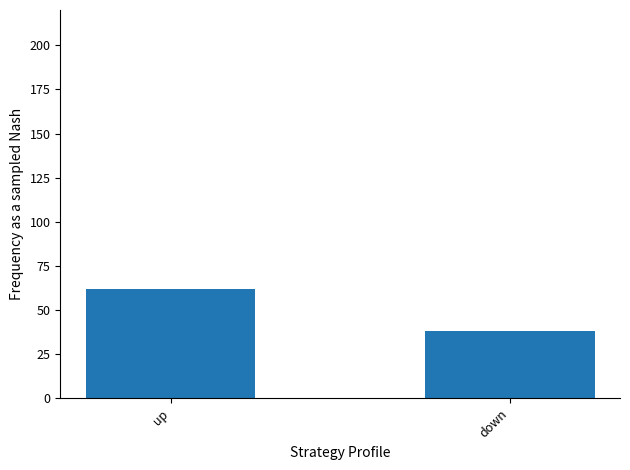

What is the label of the 2nd bar from the left?

down